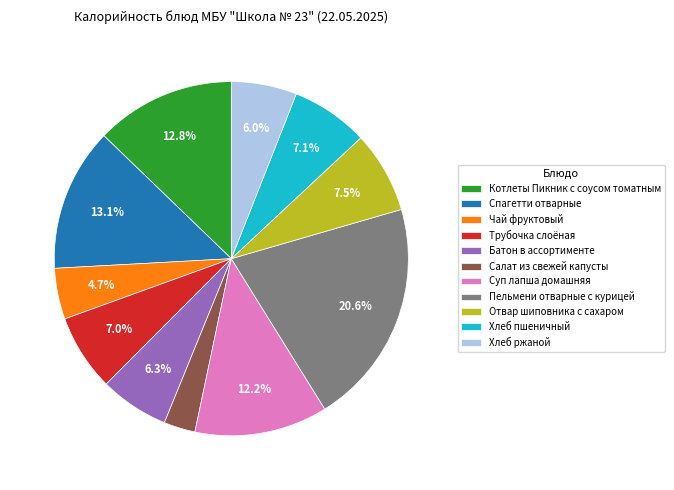

The Хлеб ржаной slice represents 1% of the pie. True or false?

False